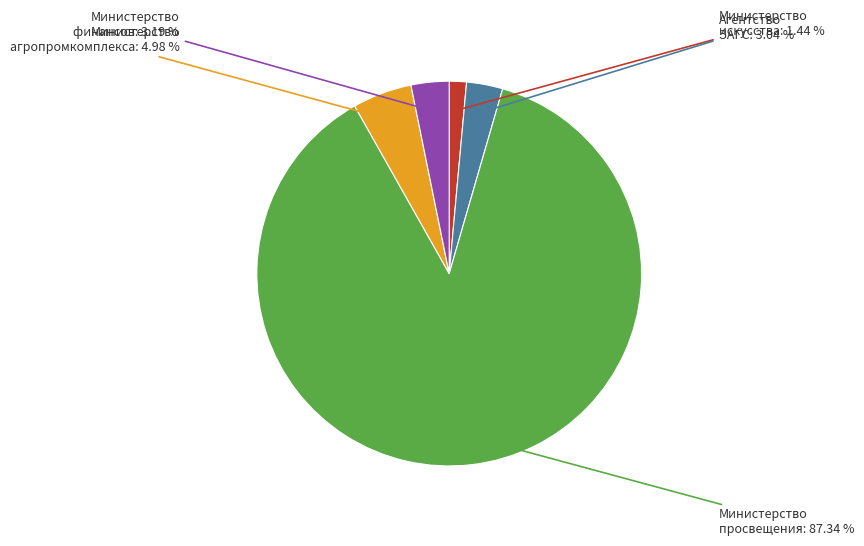

How many segments does this pie chart have?

5